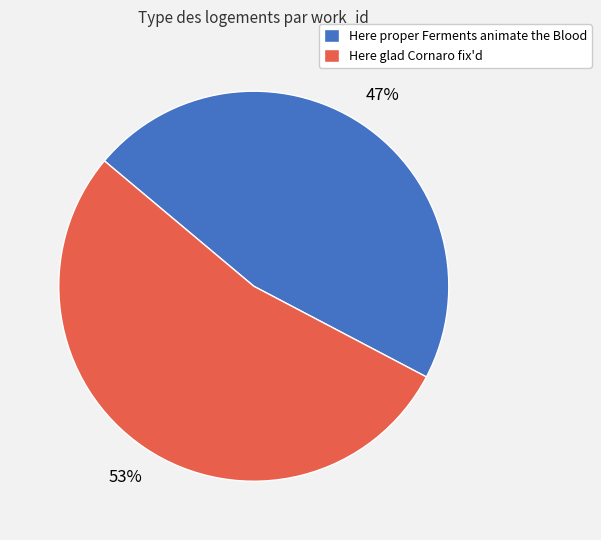

What percentage is the Here proper Ferments animate the Blood slice, to the nearest percent?

47%